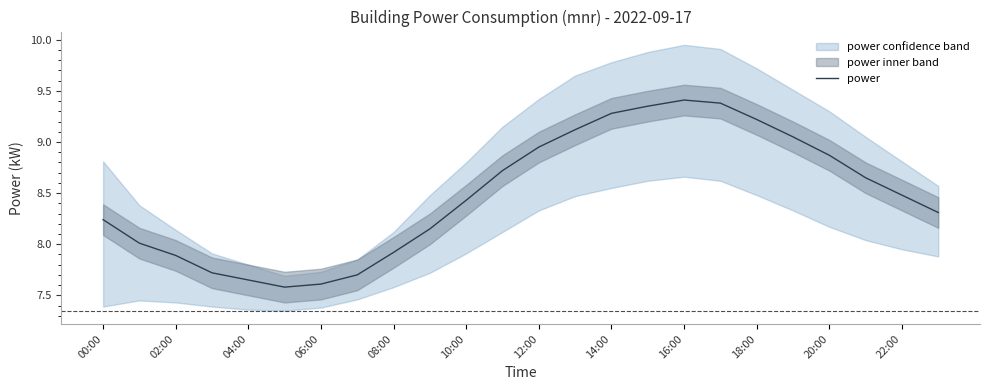

How many values exceed 8?

17